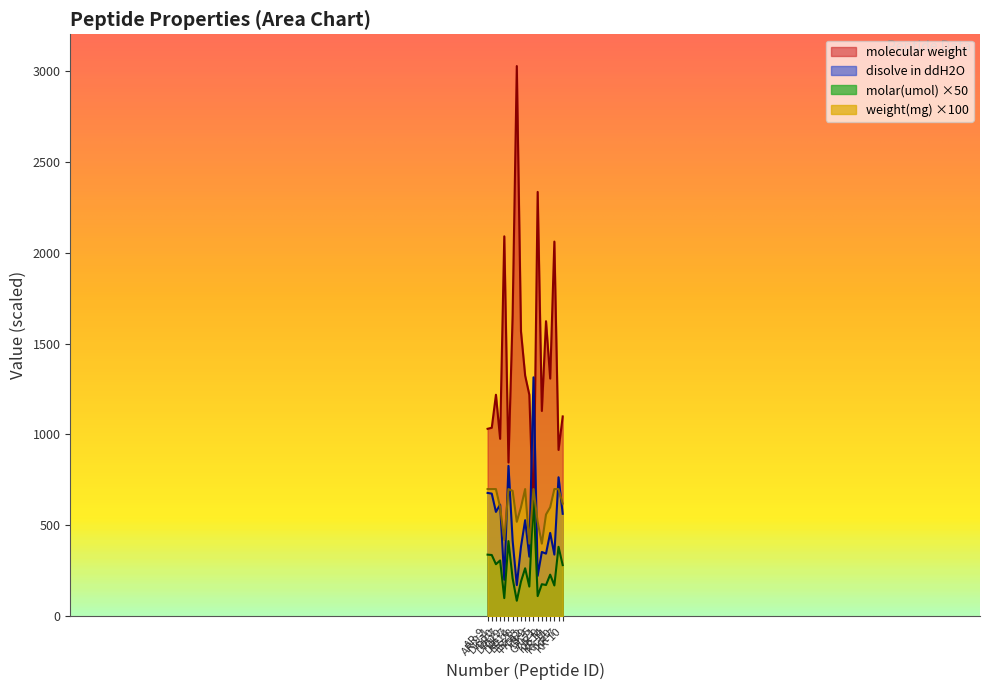

How many series are shown in this chart?

4